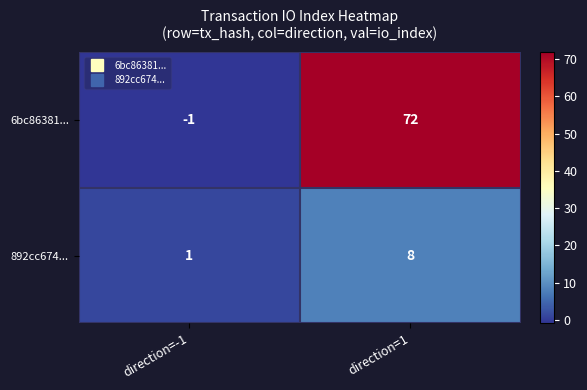

How many series are shown in this chart?

2